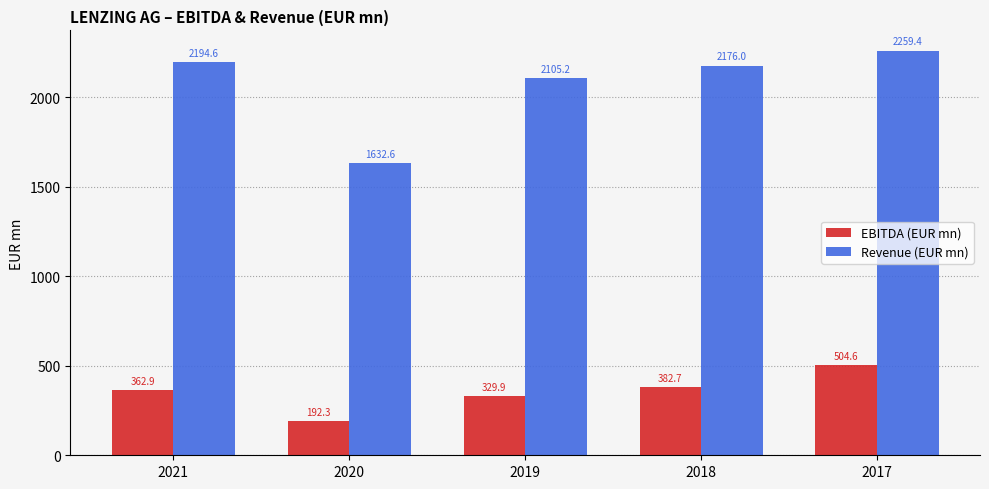

Reading right to left, what are all the values shown in this chart?

EBITDA (EUR mn): 504.6	382.7	329.9	192.3	362.9
Revenue (EUR mn): 2259.4	2176.0	2105.2	1632.6	2194.6